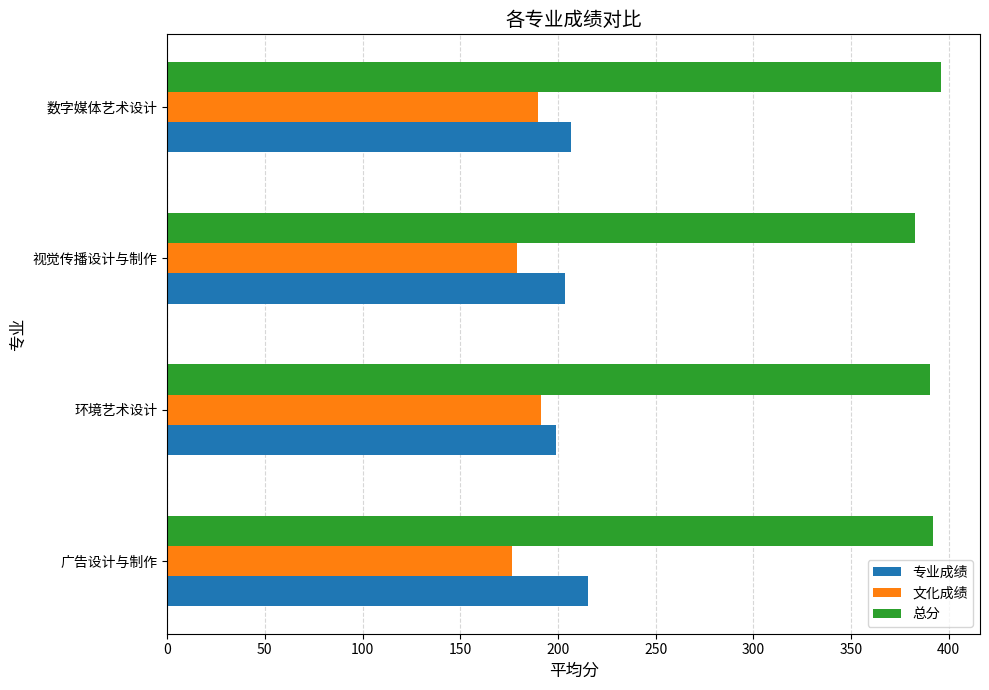

Which series has the largest total across all categories?

总分